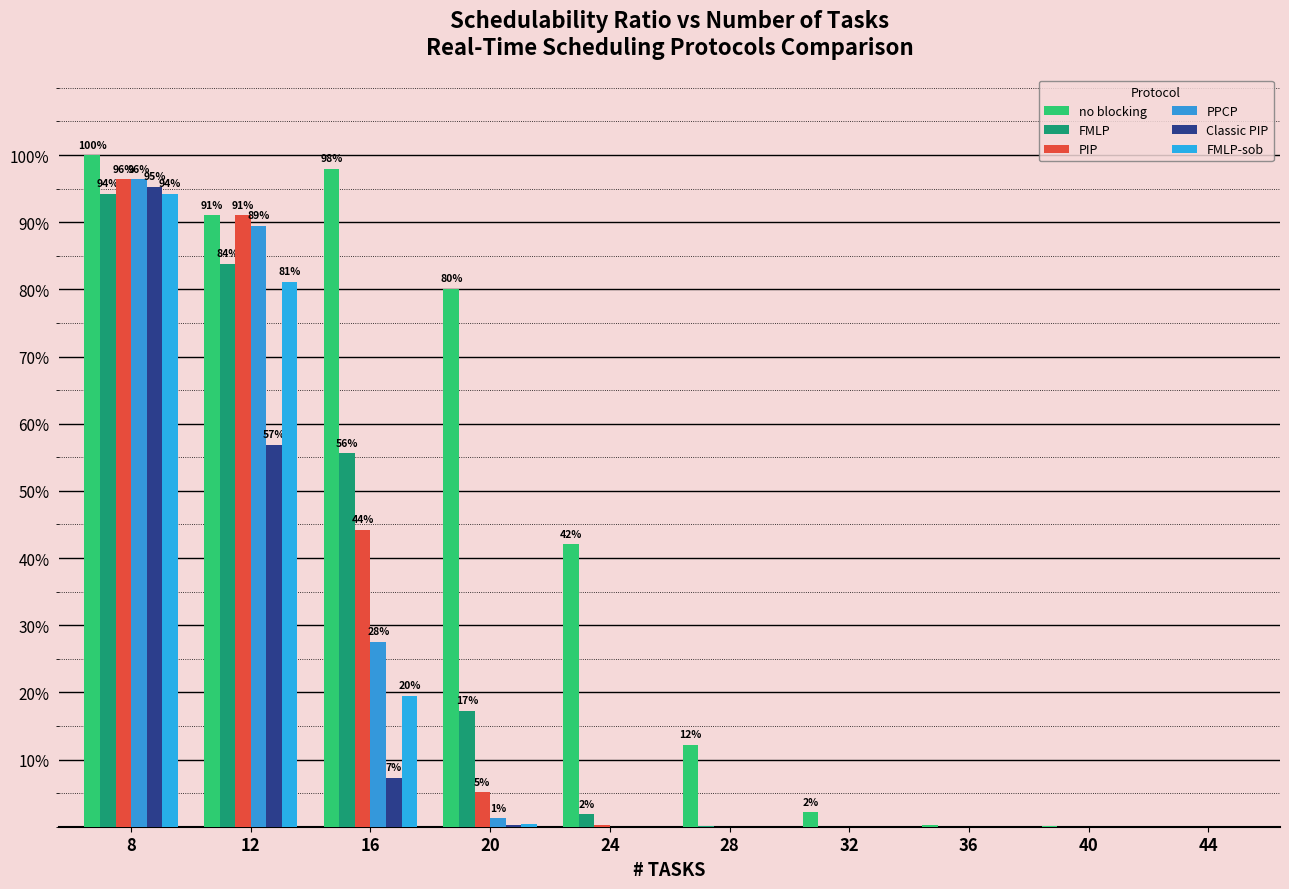

List the labels in order of Classic PIP value, largest first.

8, 12, 16, 20, 24, 28, 32, 36, 40, 44